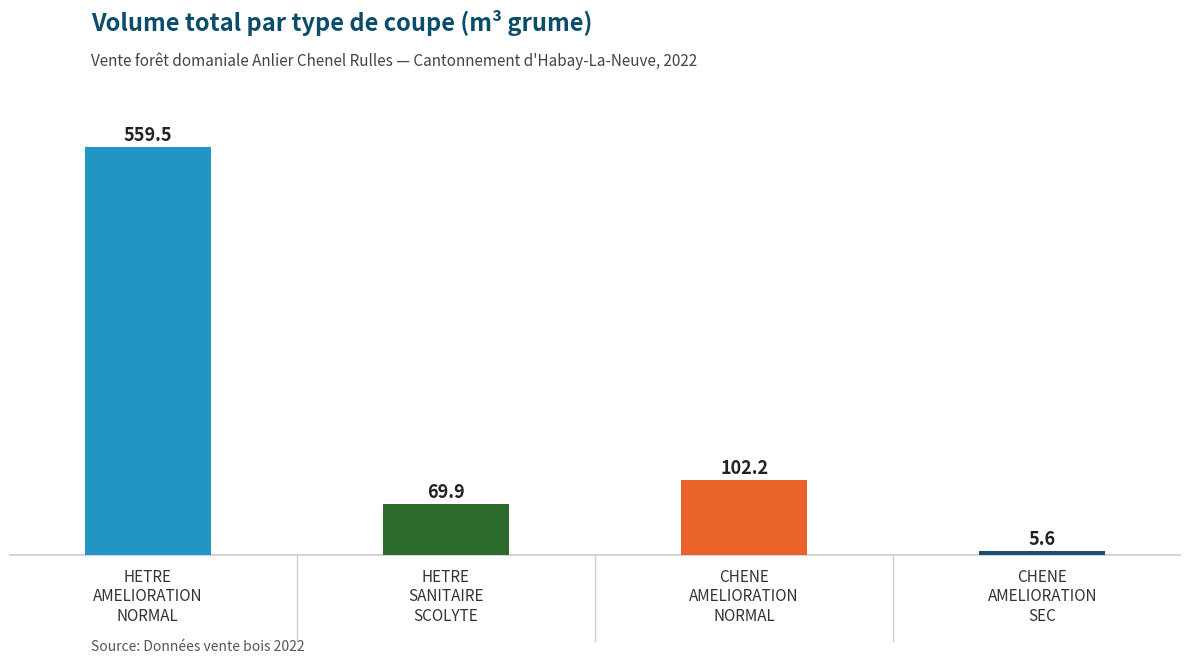

What position from the right is 200/250
(CHENE SEC)?

1